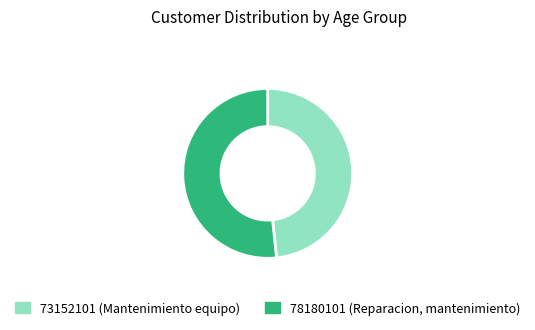

Is the sum of 73152101 (Mantenimiento equipo) and 78180101 (Reparacion, mantenimiento) greater than half?

Yes